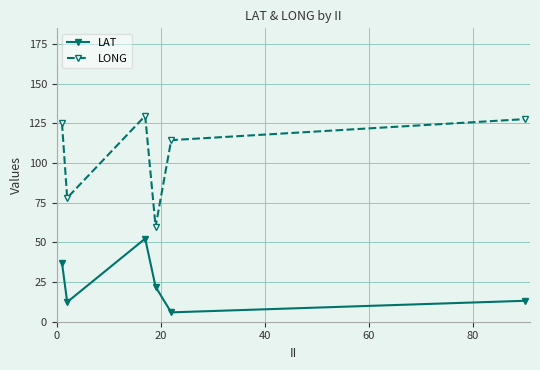

How many lines are shown in the chart?

2